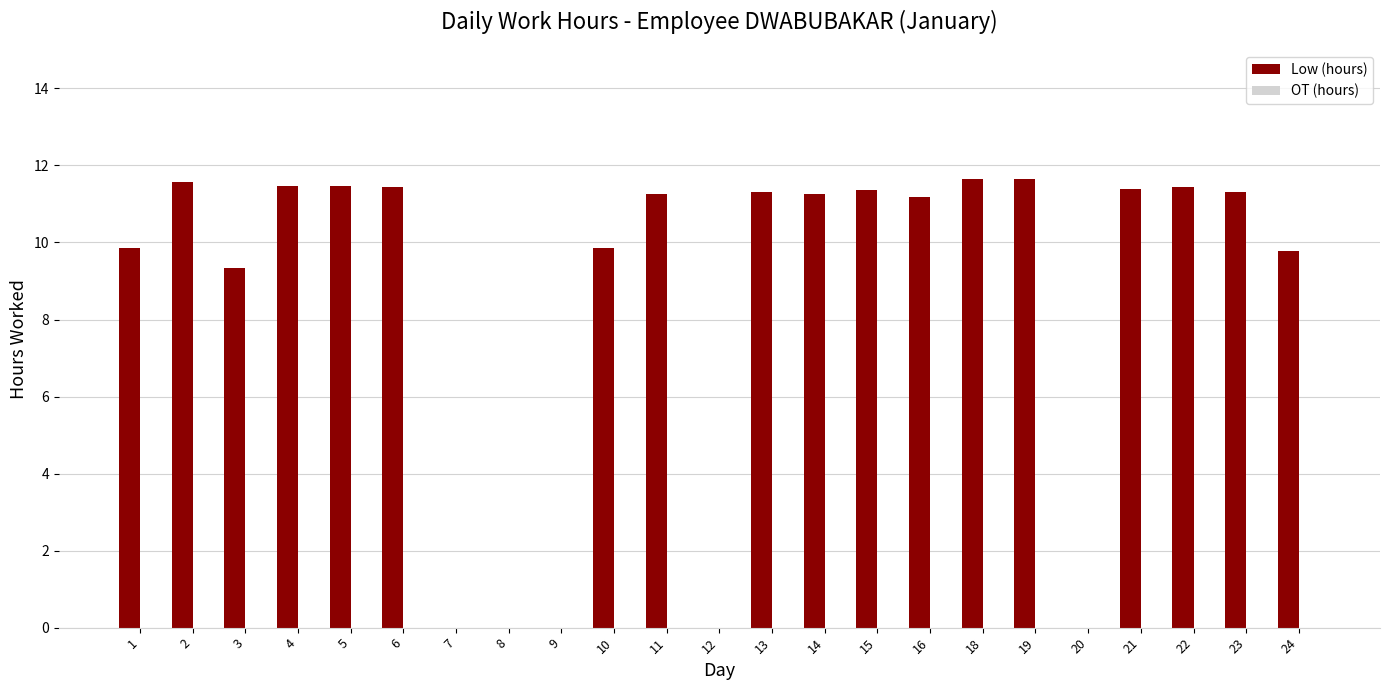

What is the greatest value displayed?

11.7